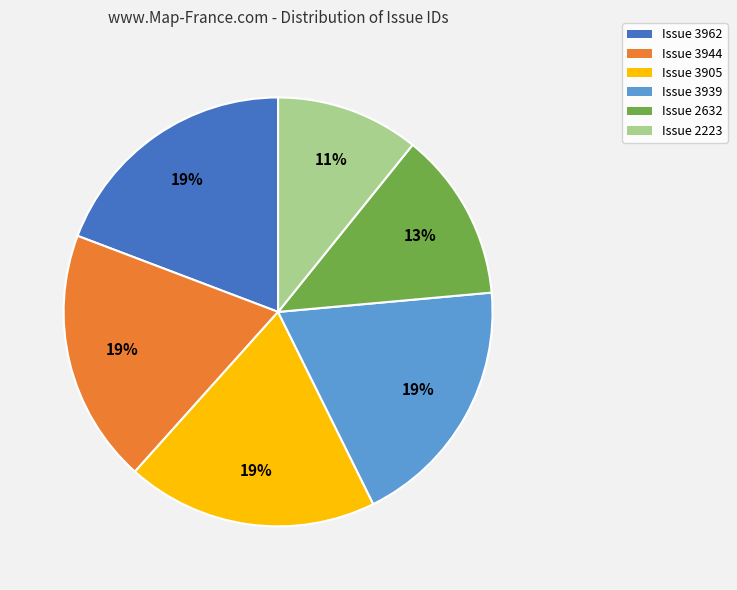

What percentage is the Issue 2223 slice, to the nearest percent?

11%